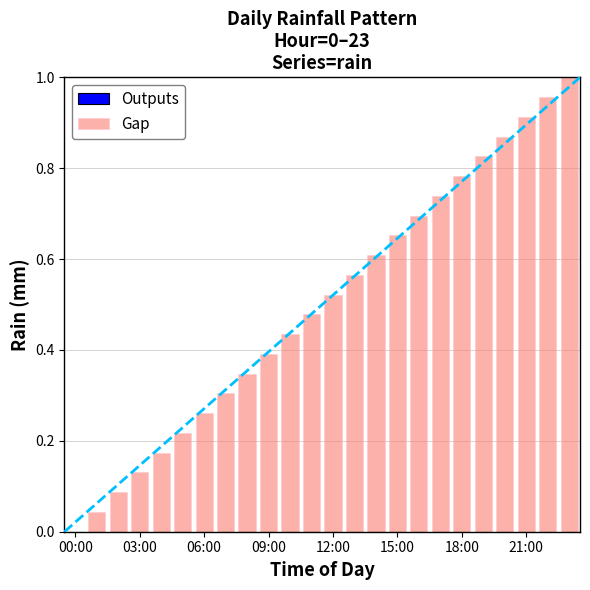

The value of Gap at 09:00 is 0.4. True or false?

True